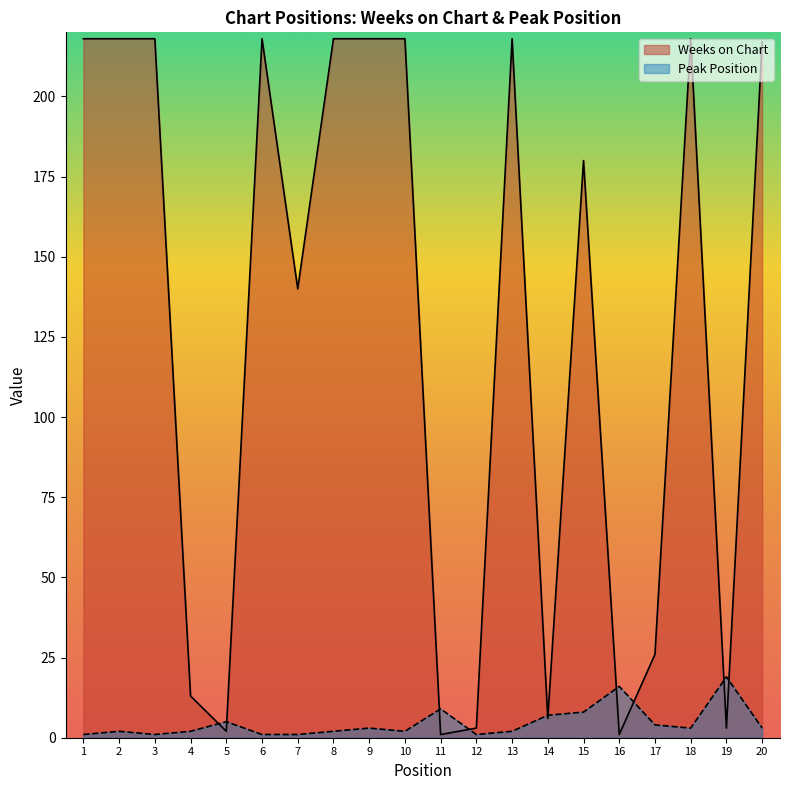

Rank the series by their maximum value, from highest to lowest.

Weeks on Chart, Peak Position